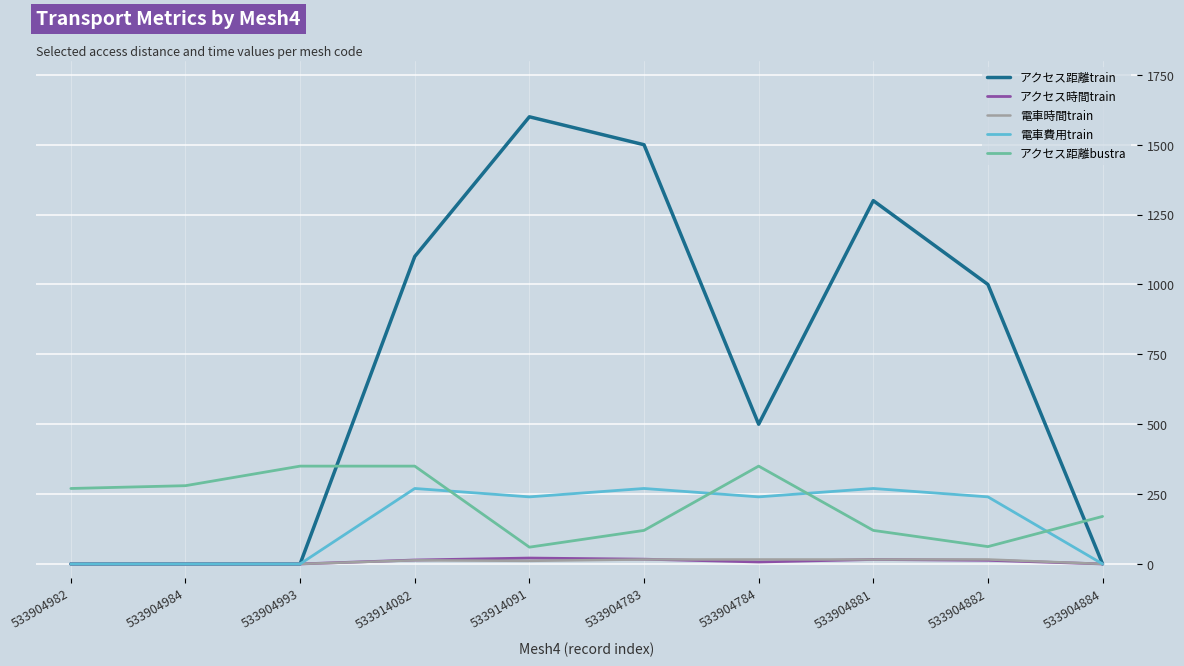

Is the value of アクセス時間train at 533914082 greater than the value of アクセス距離bustra at 533904884?

No